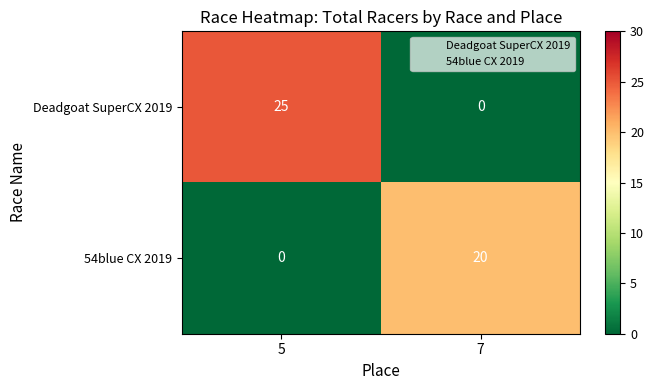

What is the maximum value shown in the chart?

25